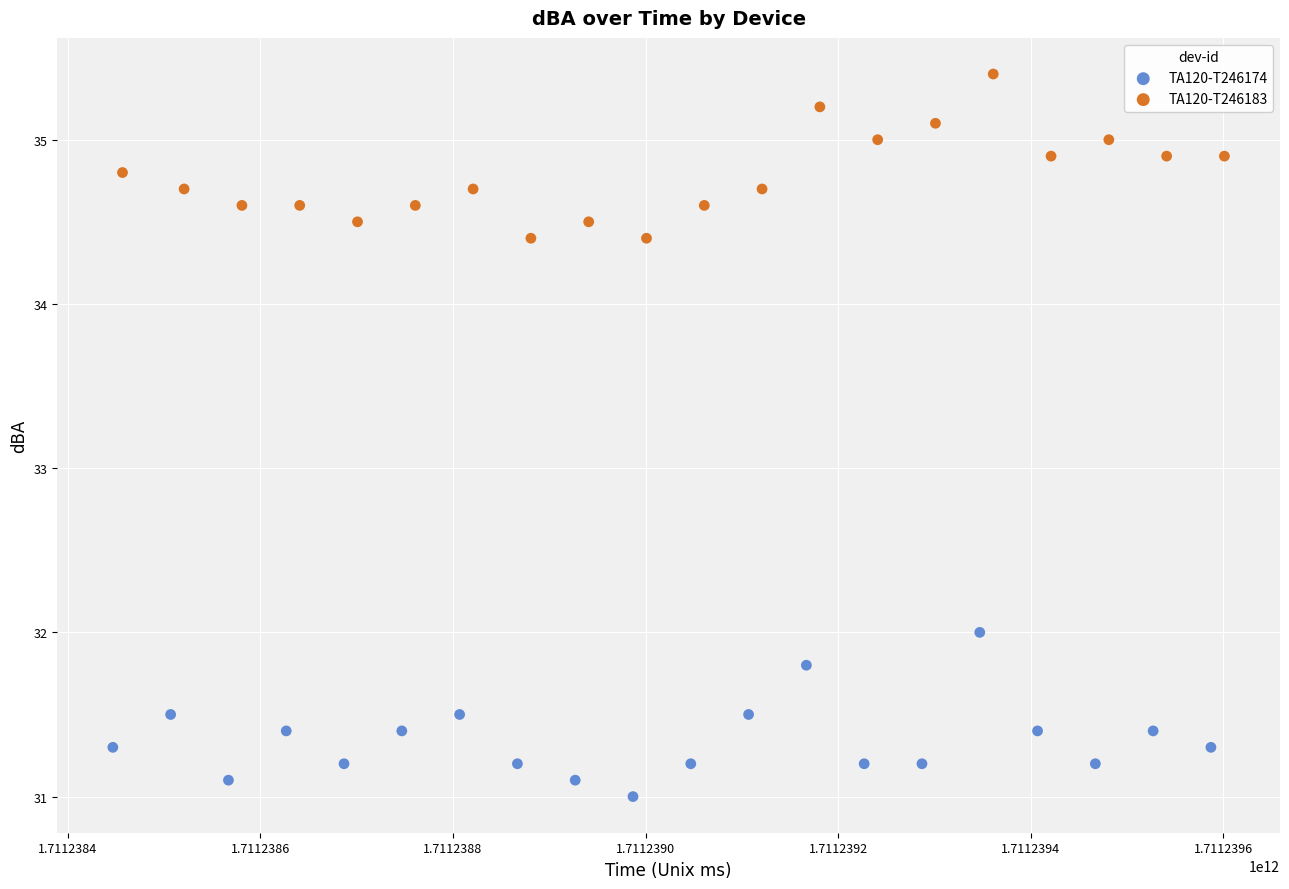

Which series contains the highest Y value?

TA120-T246183